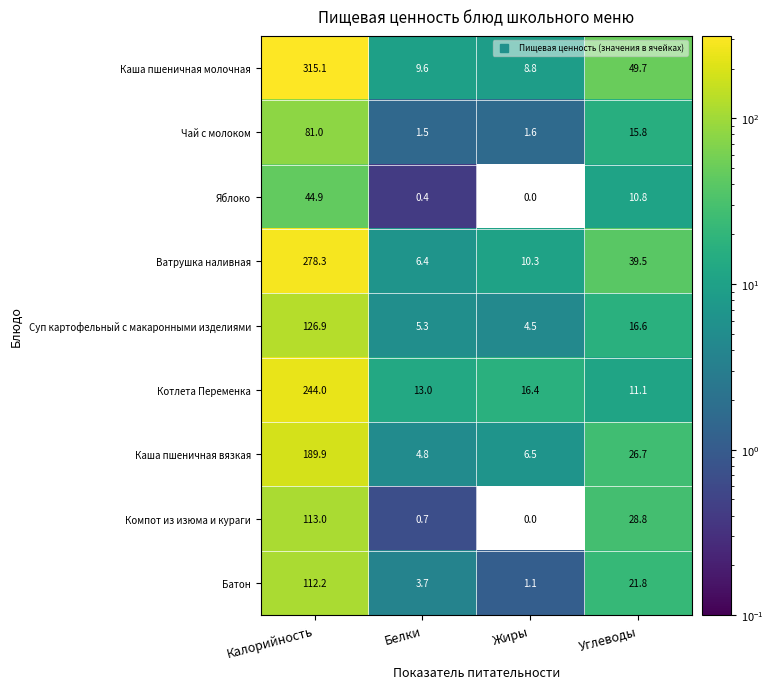

Which series has the largest total across all categories?

Каша пшеничная молочная